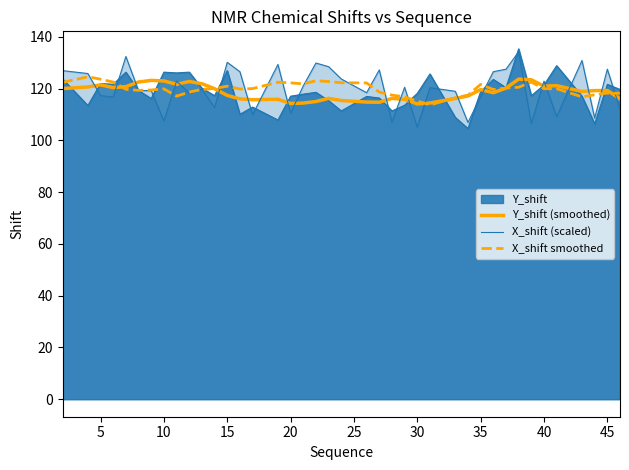

What is the greatest value displayed?

134.3